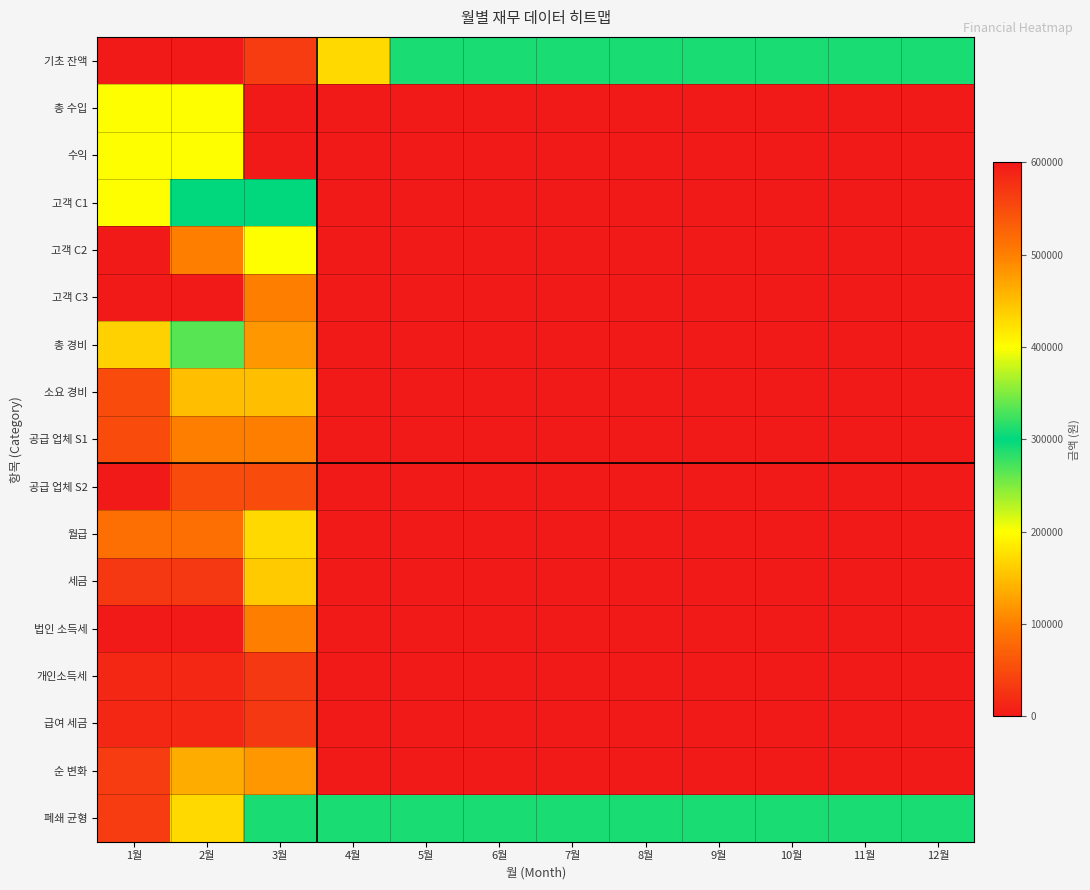

Reading right to left, extract all data points from this chart.

기초 잔액: 12월=290000	11월=290000	10월=290000	9월=290000	8월=290000	7월=290000	6월=290000	5월=290000	4월=170000	3월=35000	2월=0	1월=0
총 수입: 12월=0	11월=0	10월=0	9월=0	8월=0	7월=0	6월=0	5월=0	4월=0	3월=600000	2월=400000	1월=200000
수익: 12월=0	11월=0	10월=0	9월=0	8월=0	7월=0	6월=0	5월=0	4월=0	3월=600000	2월=400000	1월=200000
고객 C1: 12월=0	11월=0	10월=0	9월=0	8월=0	7월=0	6월=0	5월=0	4월=0	3월=300000	2월=300000	1월=200000
고객 C2: 12월=0	11월=0	10월=0	9월=0	8월=0	7월=0	6월=0	5월=0	4월=0	3월=200000	2월=100000	1월=0
고객 C3: 12월=0	11월=0	10월=0	9월=0	8월=0	7월=0	6월=0	5월=0	4월=0	3월=100000	2월=0	1월=0
총 경비: 12월=0	11월=0	10월=0	9월=0	8월=0	7월=0	6월=0	5월=0	4월=0	3월=480000	2월=265000	1월=165000
소요 경비: 12월=0	11월=0	10월=0	9월=0	8월=0	7월=0	6월=0	5월=0	4월=0	3월=150000	2월=150000	1월=50000
공급 업체 S1: 12월=0	11월=0	10월=0	9월=0	8월=0	7월=0	6월=0	5월=0	4월=0	3월=100000	2월=100000	1월=50000
공급 업체 S2: 12월=0	11월=0	10월=0	9월=0	8월=0	7월=0	6월=0	5월=0	4월=0	3월=50000	2월=50000	1월=0
월급: 12월=0	11월=0	10월=0	9월=0	8월=0	7월=0	6월=0	5월=0	4월=0	3월=170000	2월=85000	1월=85000
세금: 12월=0	11월=0	10월=0	9월=0	8월=0	7월=0	6월=0	5월=0	4월=0	3월=160000	2월=30000	1월=30000
법인 소득세: 12월=0	11월=0	10월=0	9월=0	8월=0	7월=0	6월=0	5월=0	4월=0	3월=100000	2월=0	1월=0
개인소득세: 12월=0	11월=0	10월=0	9월=0	8월=0	7월=0	6월=0	5월=0	4월=0	3월=30000	2월=15000	1월=15000
급여 세금: 12월=0	11월=0	10월=0	9월=0	8월=0	7월=0	6월=0	5월=0	4월=0	3월=30000	2월=15000	1월=15000
순 변화: 12월=0	11월=0	10월=0	9월=0	8월=0	7월=0	6월=0	5월=0	4월=0	3월=120000	2월=135000	1월=35000
폐쇄 균형: 12월=290000	11월=290000	10월=290000	9월=290000	8월=290000	7월=290000	6월=290000	5월=290000	4월=290000	3월=290000	2월=170000	1월=35000